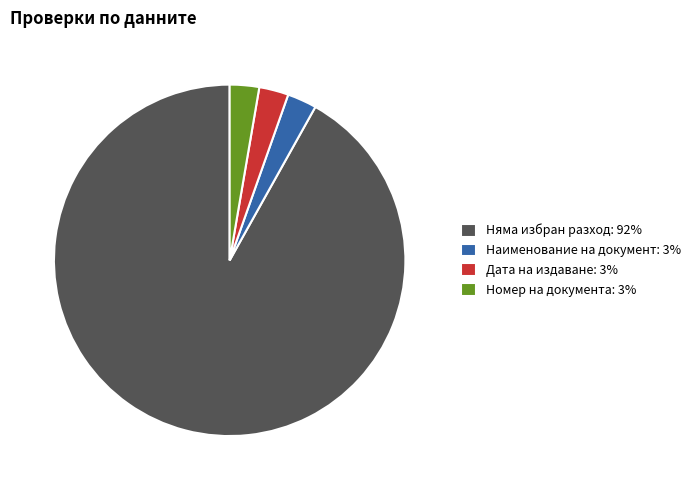

Does Номер на документа: 3% account for over 50% of the chart?

No